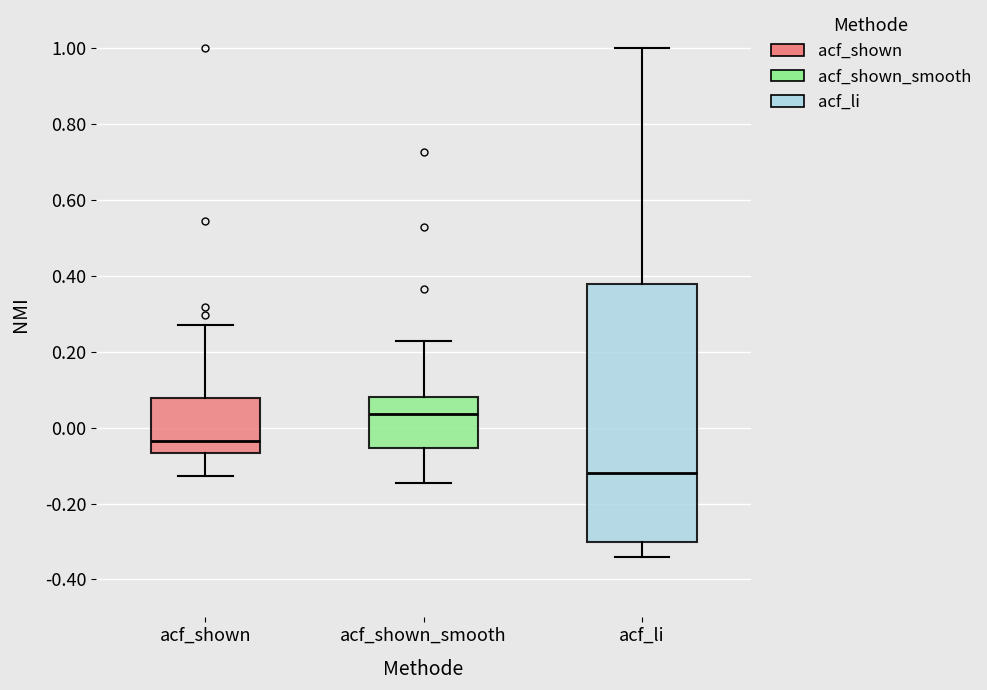

Comparing the boxes themselves (not the whiskers), which one is the tallest?

acf_li